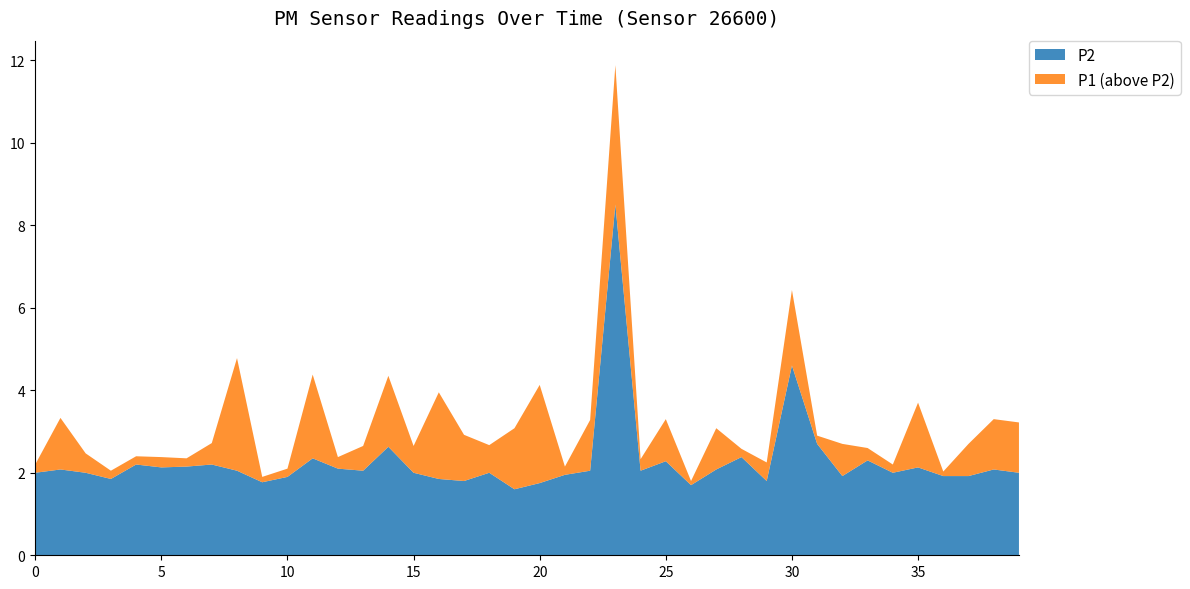

Reading left to right, transcribe all the data shown in this chart.

P1: 00:01=2.2	00:03=3.3	00:06=2.5	00:08=2.0	00:10=2.4	00:13=2.4	00:15=2.4	00:18=2.7	00:20=4.8	00:23=1.9	00:25=2.1	00:28=4.4	00:30=2.4	00:32=2.6	00:35=4.3	00:37=2.6	00:40=4.0	00:42=2.9	00:45=2.7	00:47=3.1	00:49=4.1	00:52=2.1	00:54=3.3	00:57=11.9	00:59=2.3	01:02=3.3	01:04=1.8	01:06=3.1	01:09=2.6	01:11=2.2	01:14=6.4	01:16=2.9	01:19=2.7	01:21=2.6	01:23=2.2	01:26=3.7	01:28=2.0	01:31=2.7	01:33=3.3	01:35=3.2
P2: 00:01=2.0	00:03=2.1	00:06=2.0	00:08=1.9	00:10=2.2	00:13=2.1	00:15=2.1	00:18=2.2	00:20=2.0	00:23=1.8	00:25=1.9	00:28=2.4	00:30=2.1	00:32=2.0	00:35=2.6	00:37=2.0	00:40=1.9	00:42=1.8	00:45=2.0	00:47=1.6	00:49=1.8	00:52=1.9	00:54=2.0	00:57=8.5	00:59=2.0	01:02=2.3	01:04=1.7	01:06=2.1	01:09=2.4	01:11=1.8	01:14=4.6	01:16=2.7	01:19=1.9	01:21=2.3	01:23=2.0	01:26=2.1	01:28=1.9	01:31=1.9	01:33=2.1	01:35=2.0